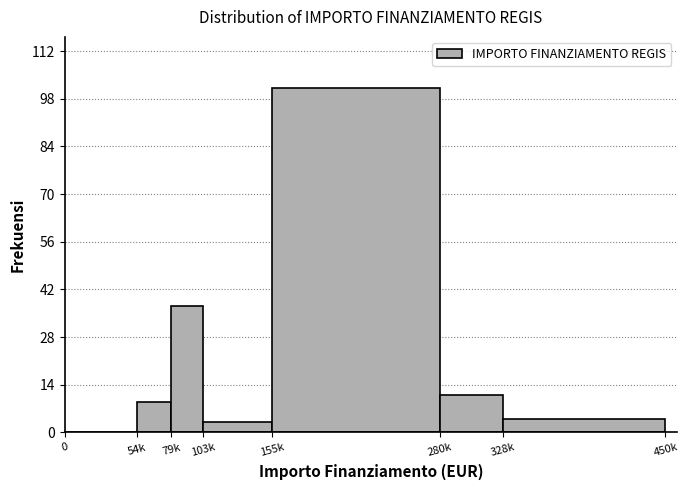

Reading right to left, what are all the values shown in this chart?

328k=4	280k=11	155k=101	103k=3	79k=37	54k=9	0=0